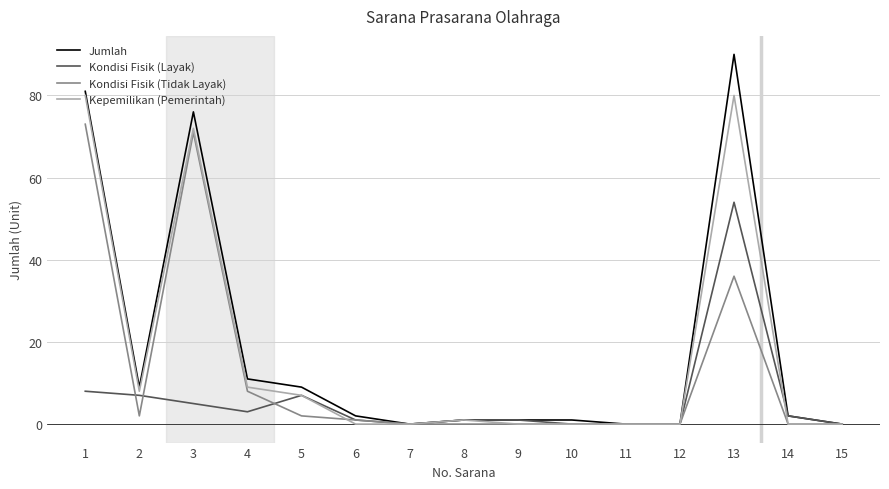

What is the maximum value for Kepemilikan (Pemerintah)?

80